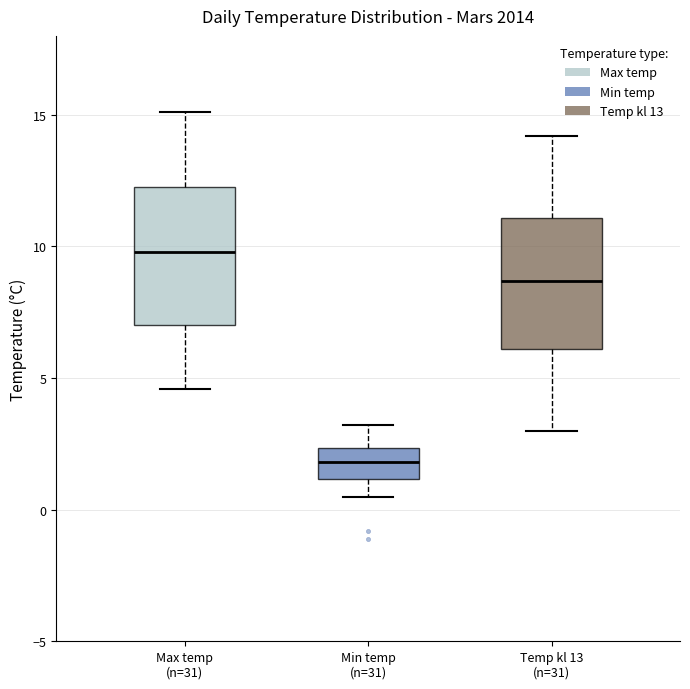

Reading left to right, read every box against the y-axis: the position of its median line, the range the box covers, and the ends of its whiskers. The values are not printed on the chart, so give them approximately, as read against the axis.

Max temp (n=31): median 10.0, box 7.0 to 12.5, whiskers 4.5 to 15.0
Min temp (n=31): median 2.0, box 1.0 to 2.5, whiskers 0.5 to 3.0
Temp kl 13 (n=31): median 8.5, box 6.0 to 11.0, whiskers 3.0 to 14.0